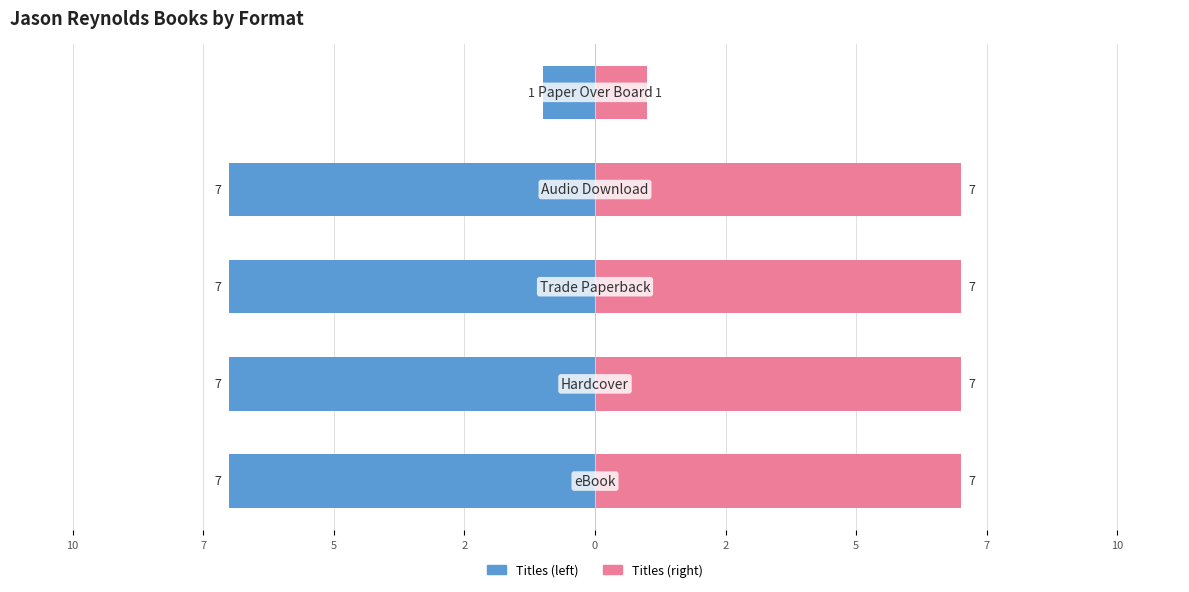

Reading left to right, what are all the values shown in this chart?

eBook count (left): -7	-7	-7	-7	-1
Format count (right): 7	7	7	7	1